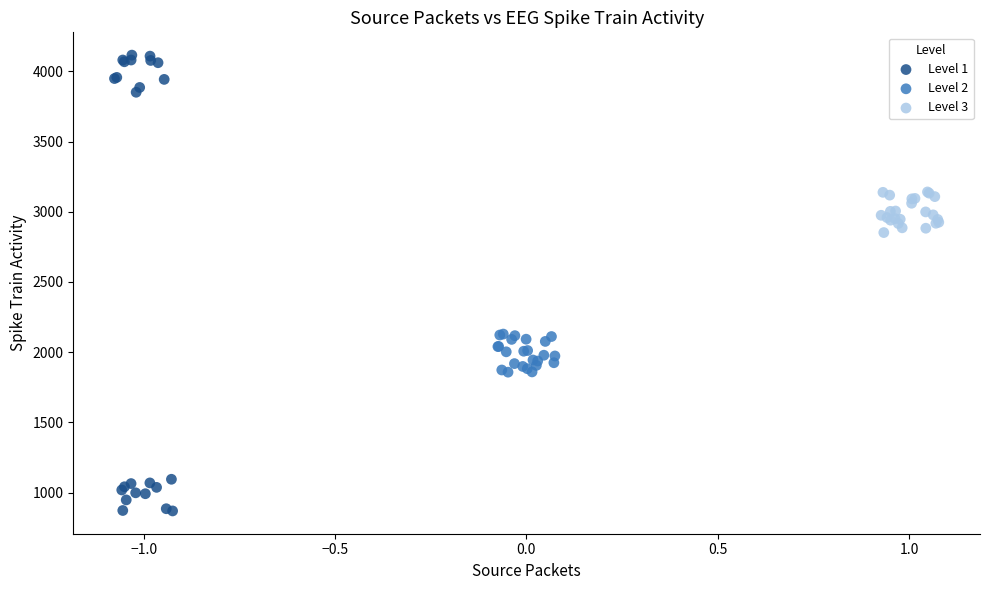

Which series has the widest spread of Y values?

Level 1